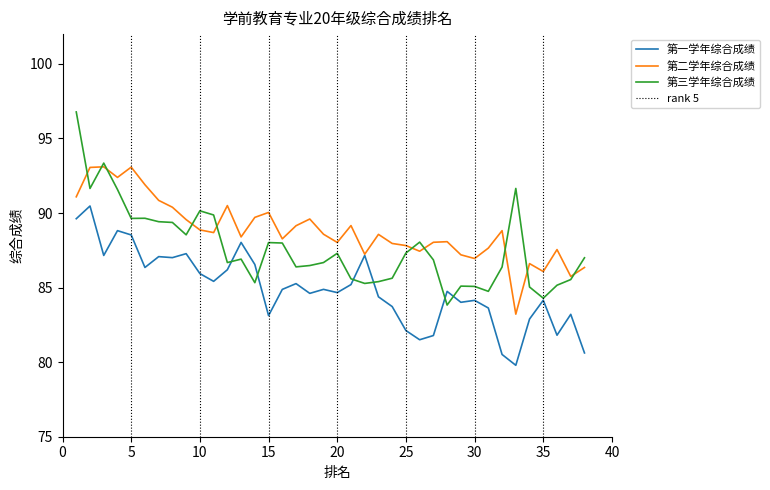

Reading left to right, list all the values displayed in this chart.

第一学年综合成绩: 89.6	90.5	87.2	88.8	88.5	86.4	87.1	87.0	87.3	85.9	85.4	86.2	88.0	86.6	83.1	84.9	85.3	84.6	84.9	84.7	85.2	87.2	84.4	83.7	82.1	81.5	81.8	84.7	84.0	84.1	83.6	80.5	79.8	82.9	84.2	81.8	83.2	80.6
第二学年综合成绩: 91.1	93.1	93.1	92.4	93.1	91.9	90.8	90.4	89.6	88.9	88.7	90.5	88.4	89.7	90.0	88.3	89.2	89.6	88.6	88.0	89.2	87.2	88.6	88.0	87.8	87.4	88.0	88.1	87.2	87.0	87.7	88.8	83.2	86.6	86.1	87.5	85.8	86.3
第三学年综合成绩: 96.8	91.7	93.3	91.6	89.6	89.7	89.4	89.4	88.5	90.2	89.9	86.7	86.9	85.3	88.0	88.0	86.4	86.5	86.7	87.3	85.6	85.3	85.4	85.6	87.3	88.0	86.9	83.8	85.1	85.1	84.8	86.4	91.7	85.0	84.3	85.2	85.5	87.0